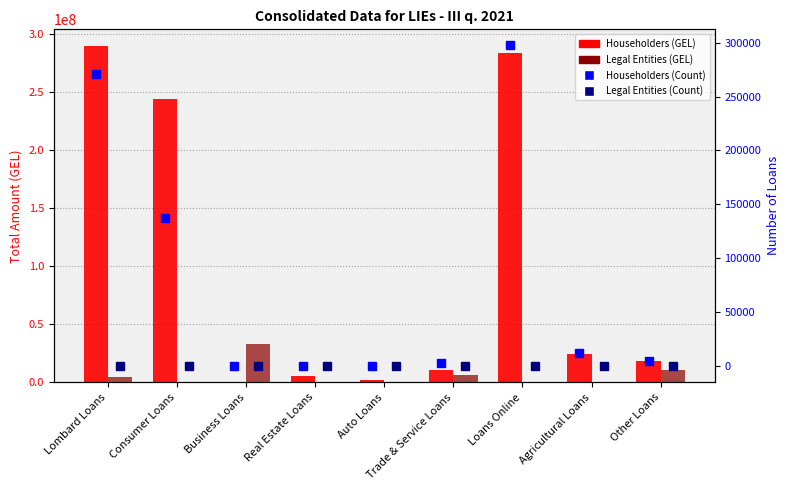

What is the approximate value of Legal Entities (GEL) at Other Loans?

10608441.2